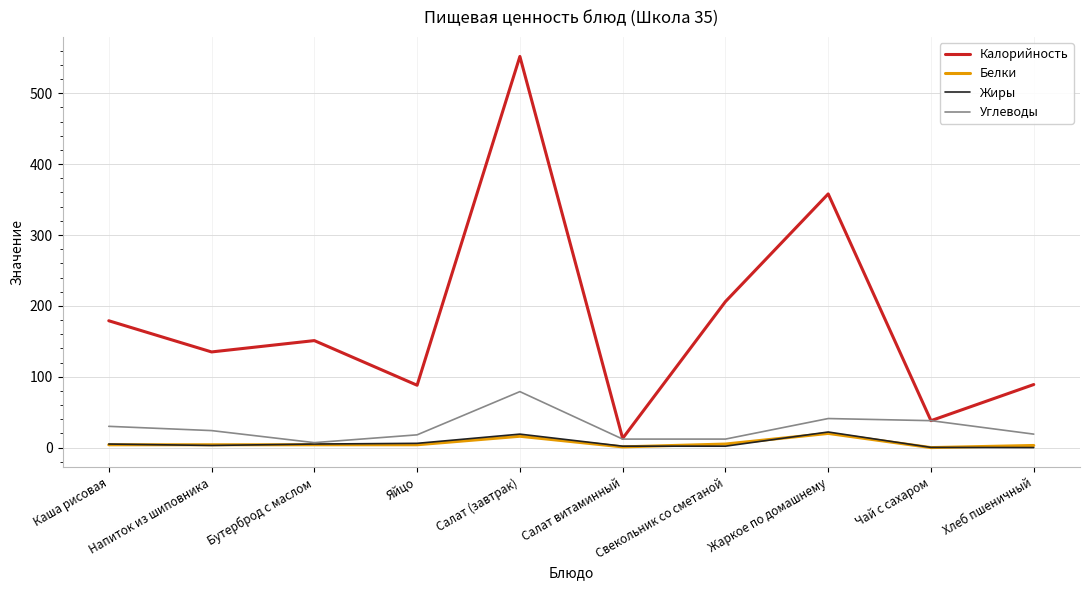

At which category is the sum across all series the highest?

Салат (завтрак)